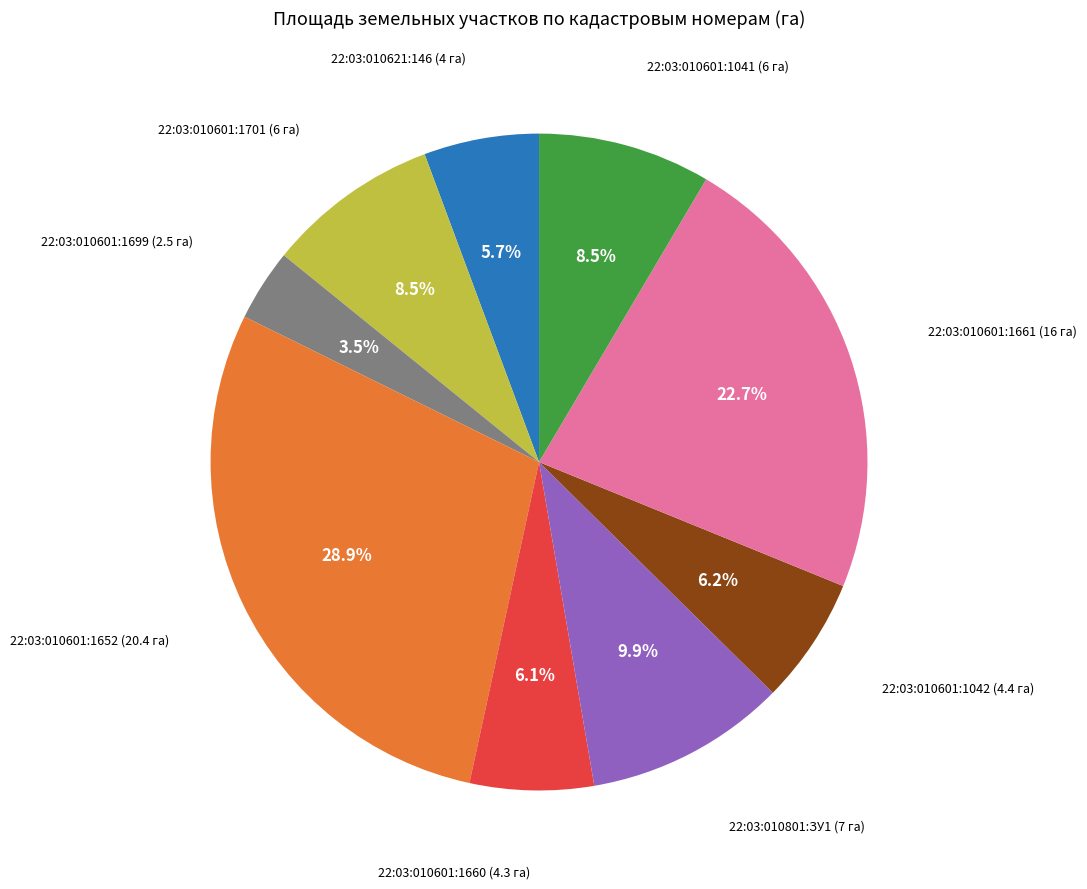

Is there any slice that represents more than half of the pie?

No